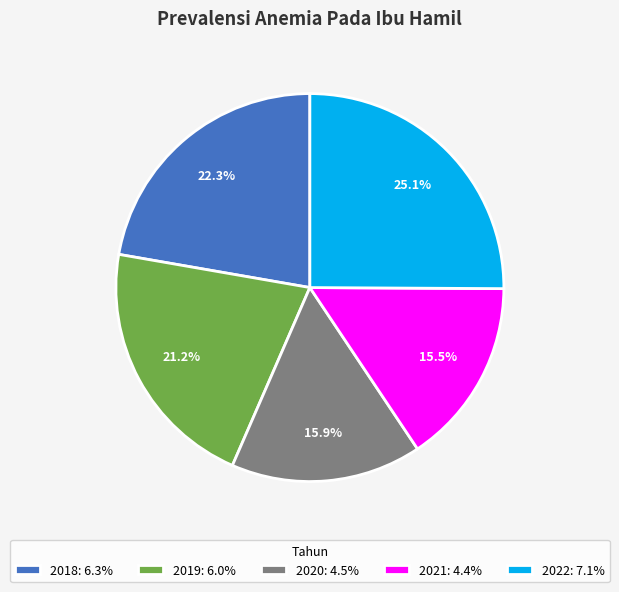

How many segments does this pie chart have?

5